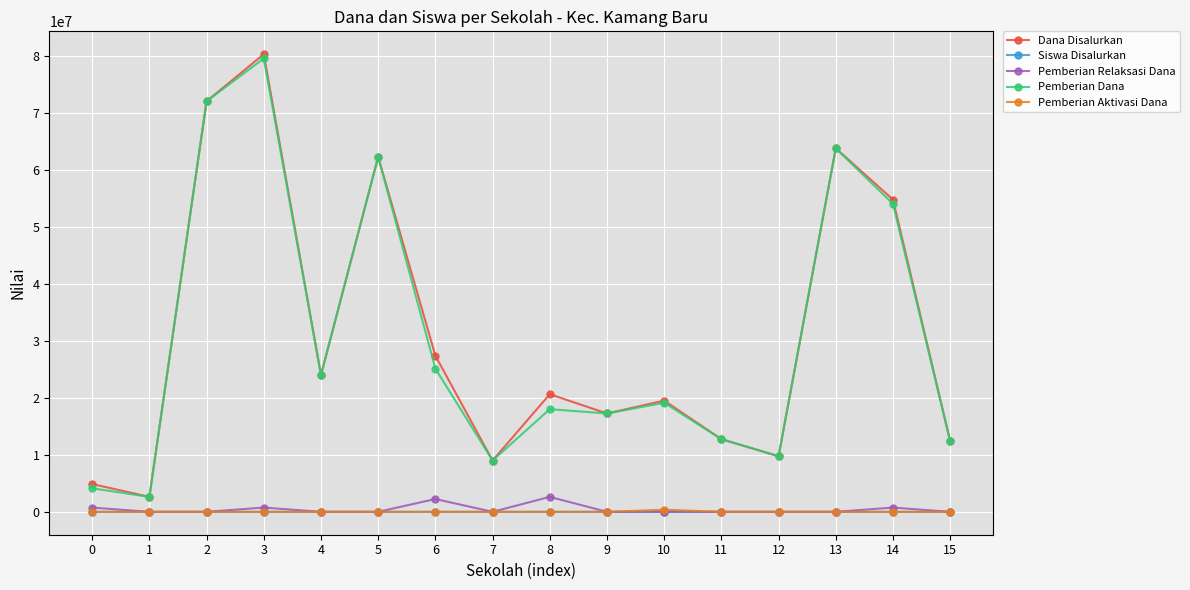

True or false: Siswa Disalurkan and Dana Disalurkan intersect in this chart.

False